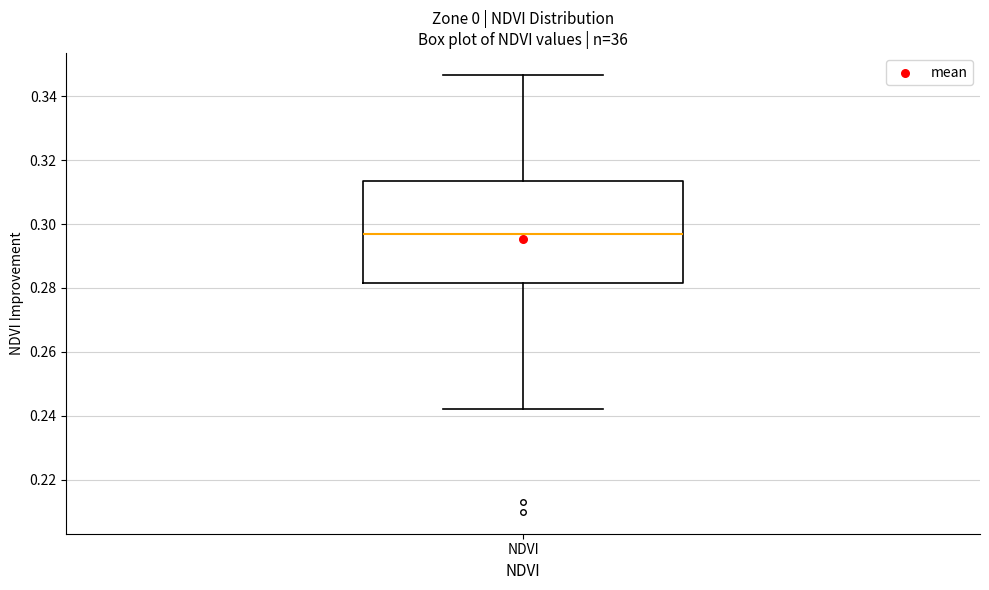

Where does the median line of the box for NDVI sit on the y-axis? The values are not printed on the chart, so give them approximately, as read against the axis.

0.296